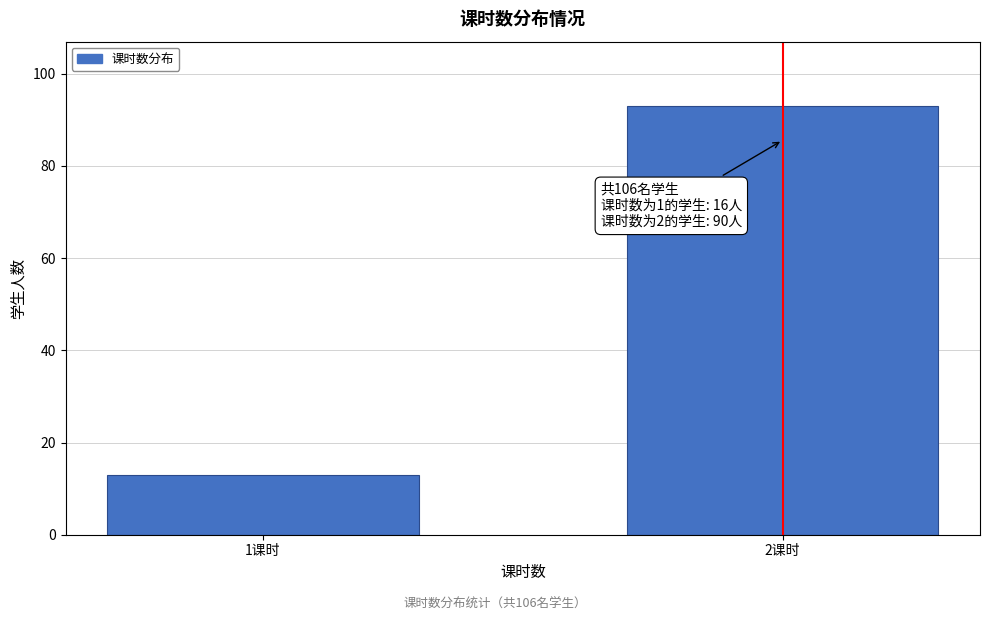

Reading right to left, transcribe all the data shown in this chart.

93	13